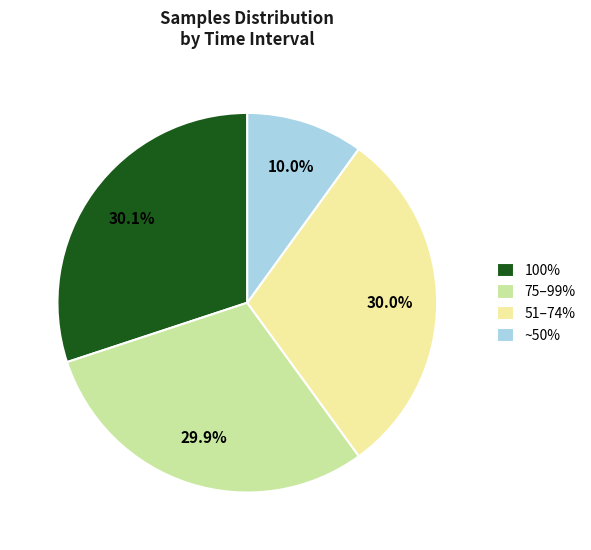

What percentage do ~50% and 51–74% together represent?

40.0%